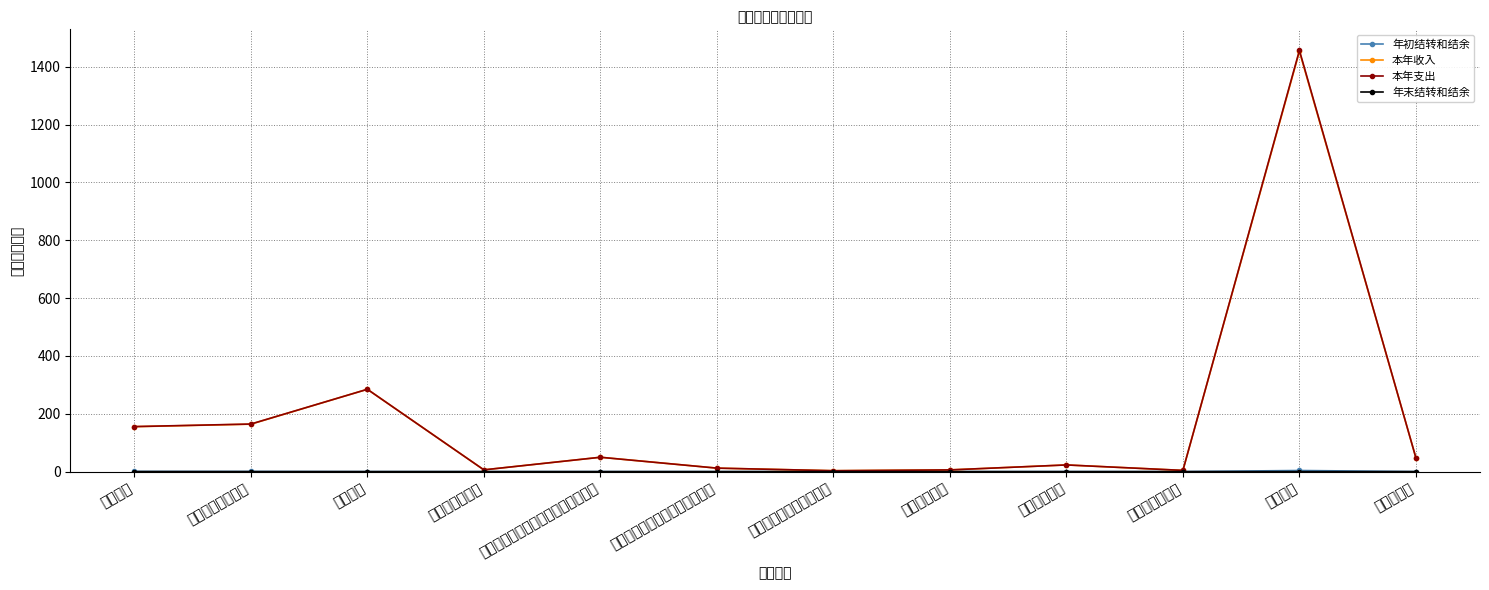

What is the sum of the 本年支出 values at 住房公积金 and 机关事业单位职业年金缴费支出?

59.3